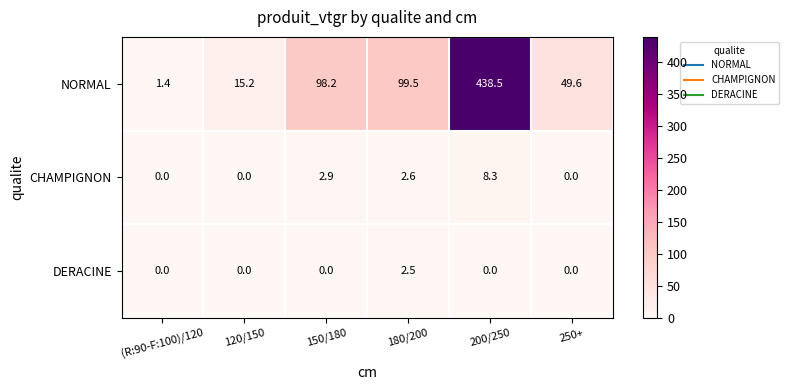

True or false: DERACINE has a value of 0.0 at 250+.

True